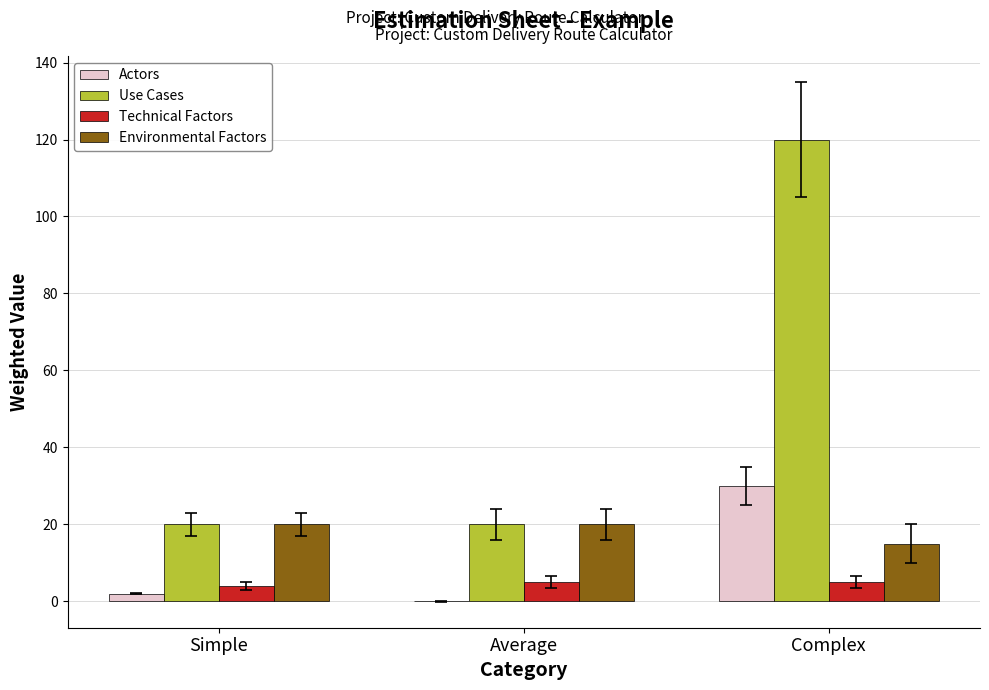

Which category has the highest value across all series?

Complex